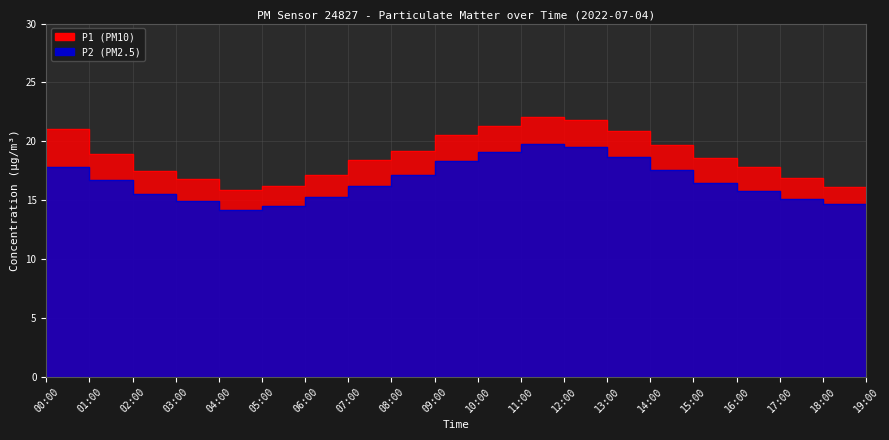

Which series has the largest range (max minus min)?

P1